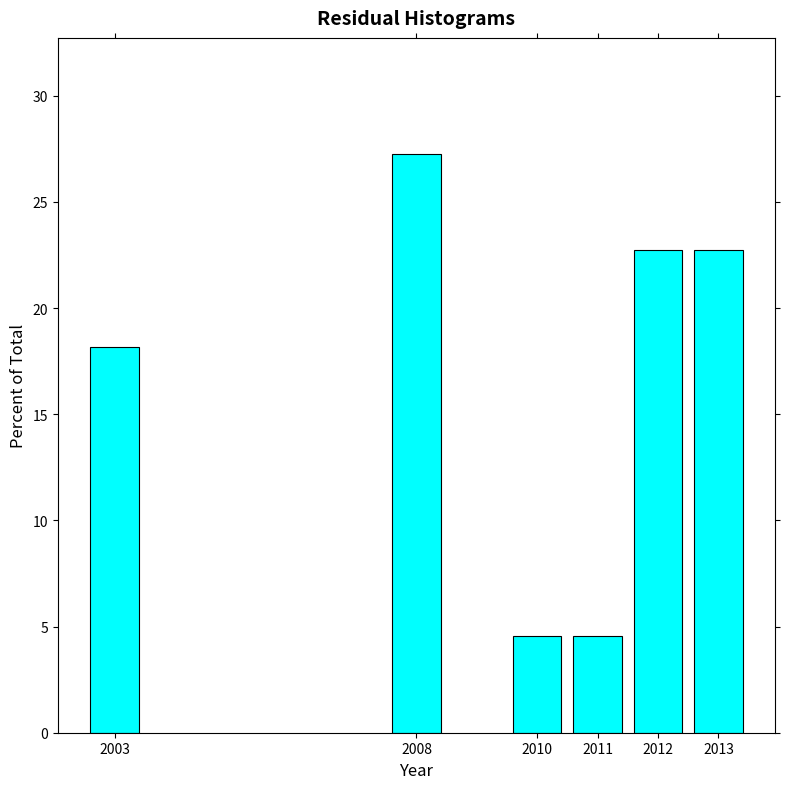

Reading left to right, transcribe all the data shown in this chart.

2003=18.2	2008=27.3	2010=4.5	2011=4.5	2012=22.7	2013=22.7